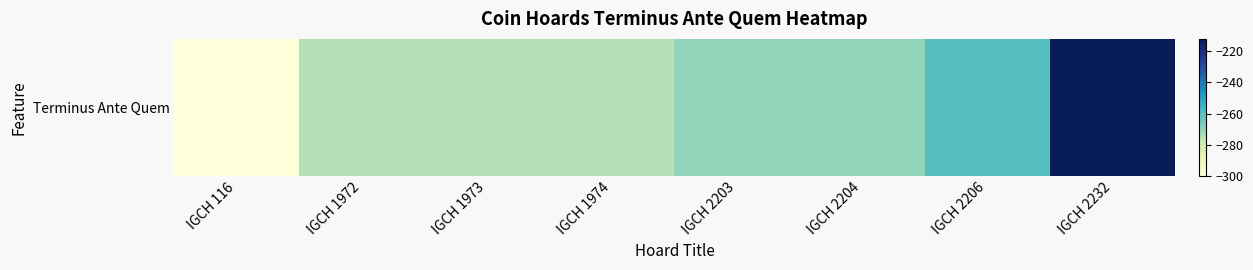

How many distinct data groups are displayed?

1